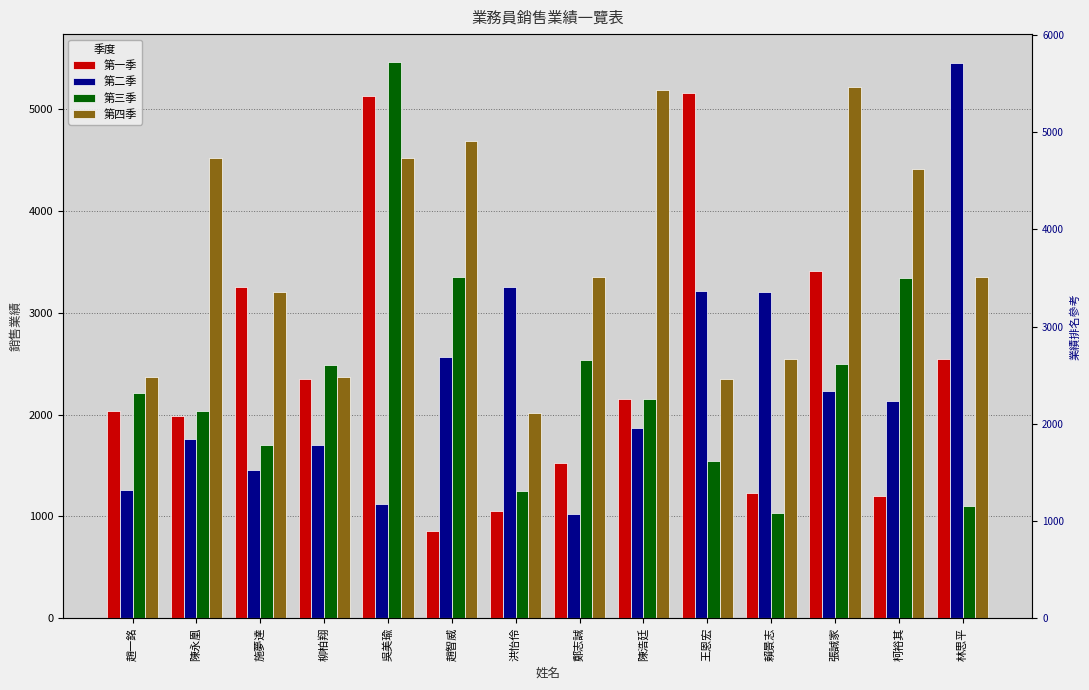

The 第三季 series shows 2500 at 張誠家. True or false?

True